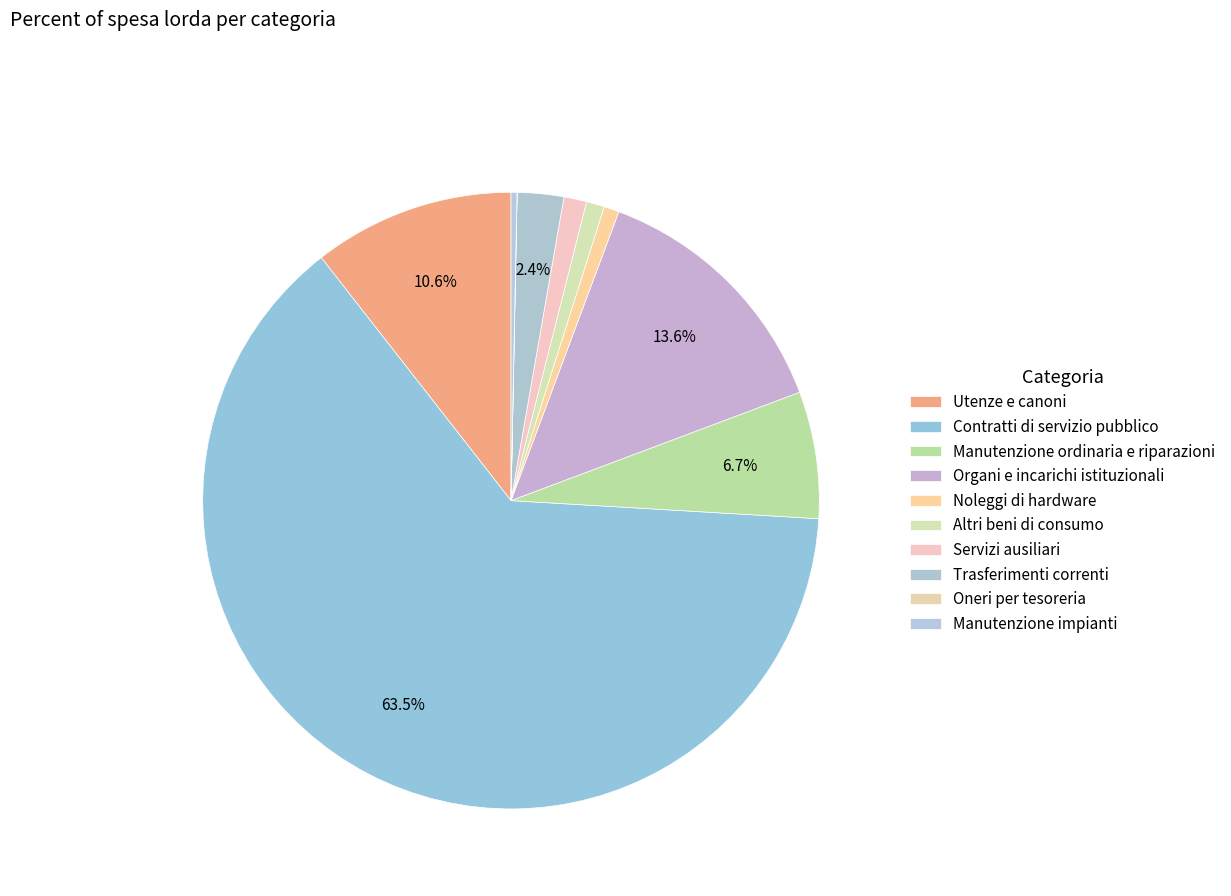

How many segments does this pie chart have?

10